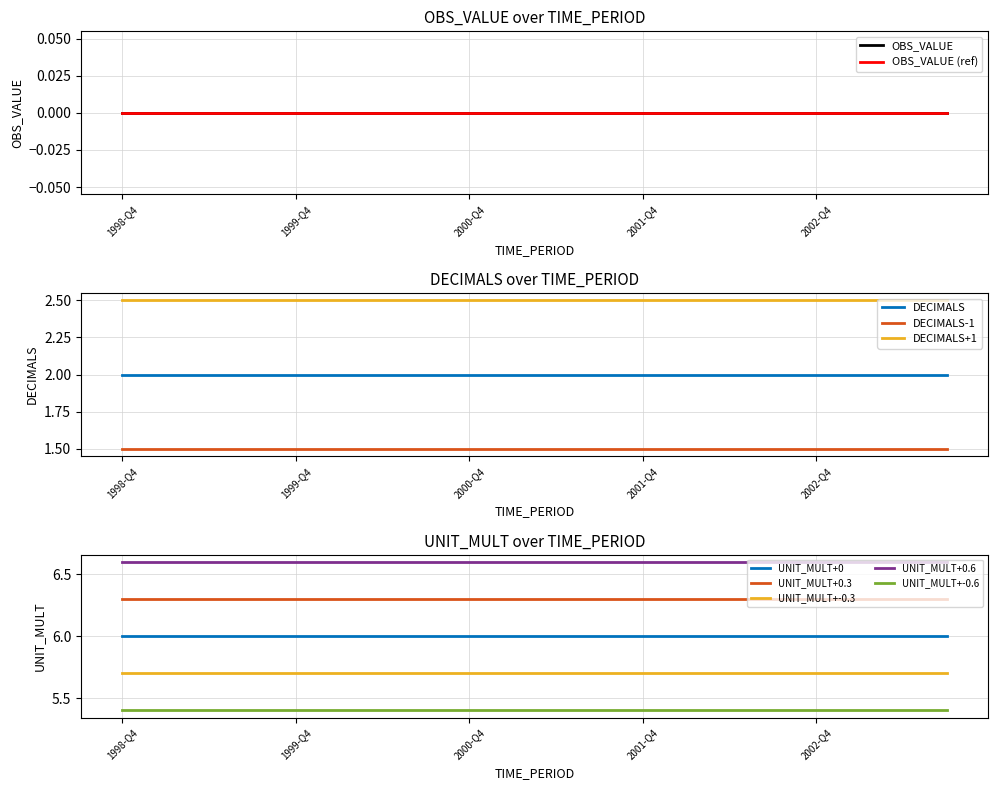

True or false: DECIMALS and UNIT_MULT cross at least once.

False